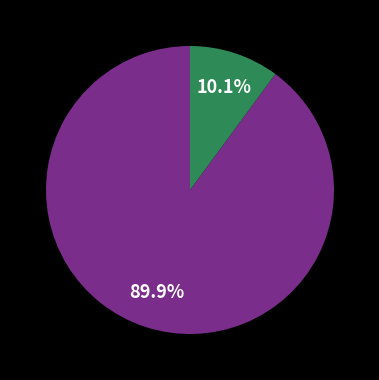

How many slices are in this pie chart?

2